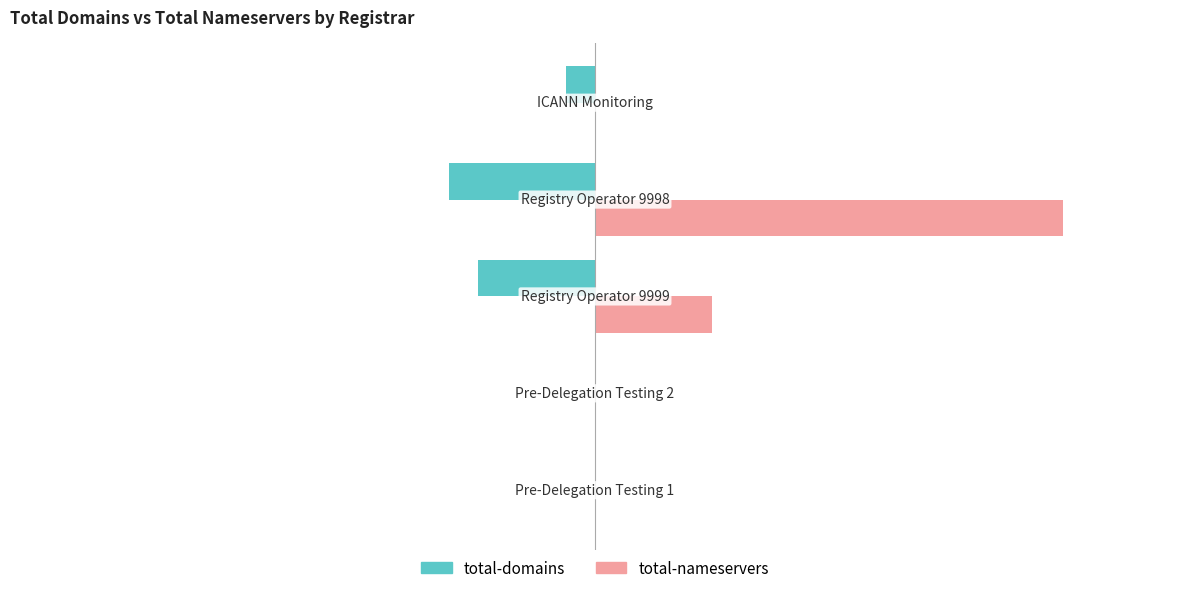

How many positive values does the total-nameservers series have?

2